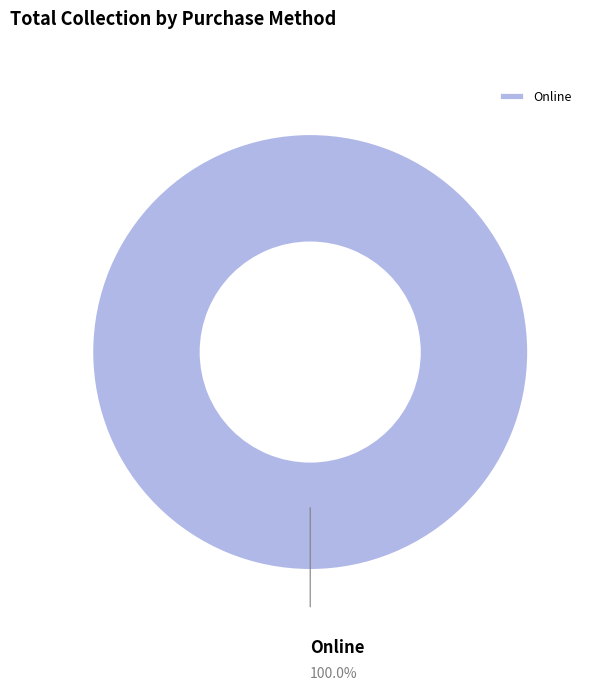

Does any single category account for the majority?

Yes